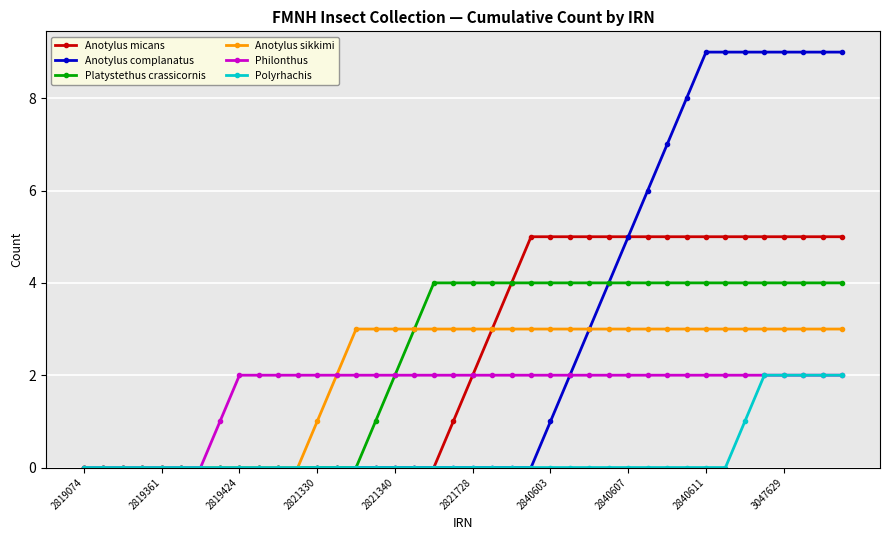

Which series has the widest spread of values?

Anotylus complanatus